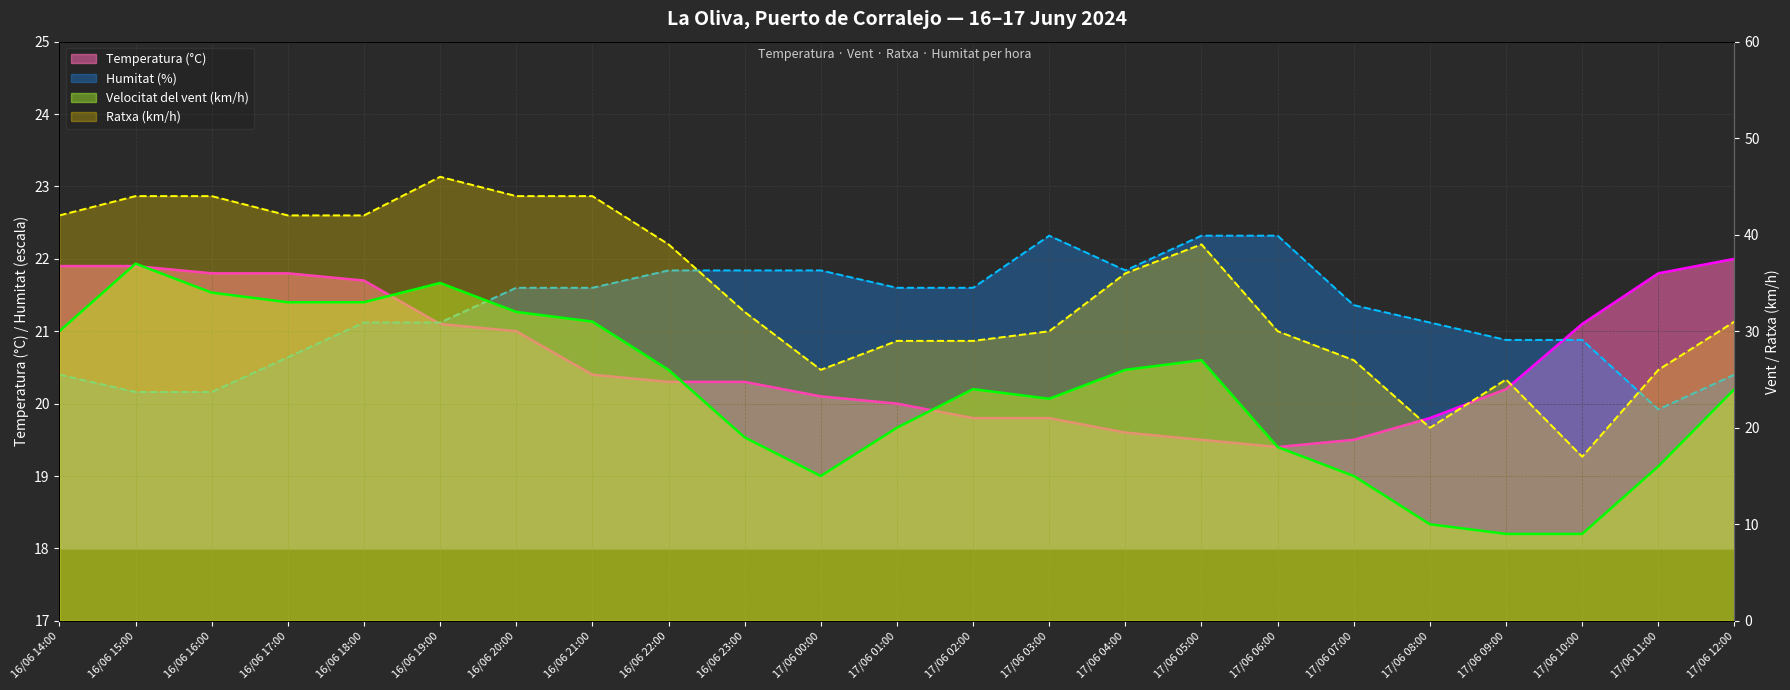

Does the chart display data point markers on the line(s)?

No